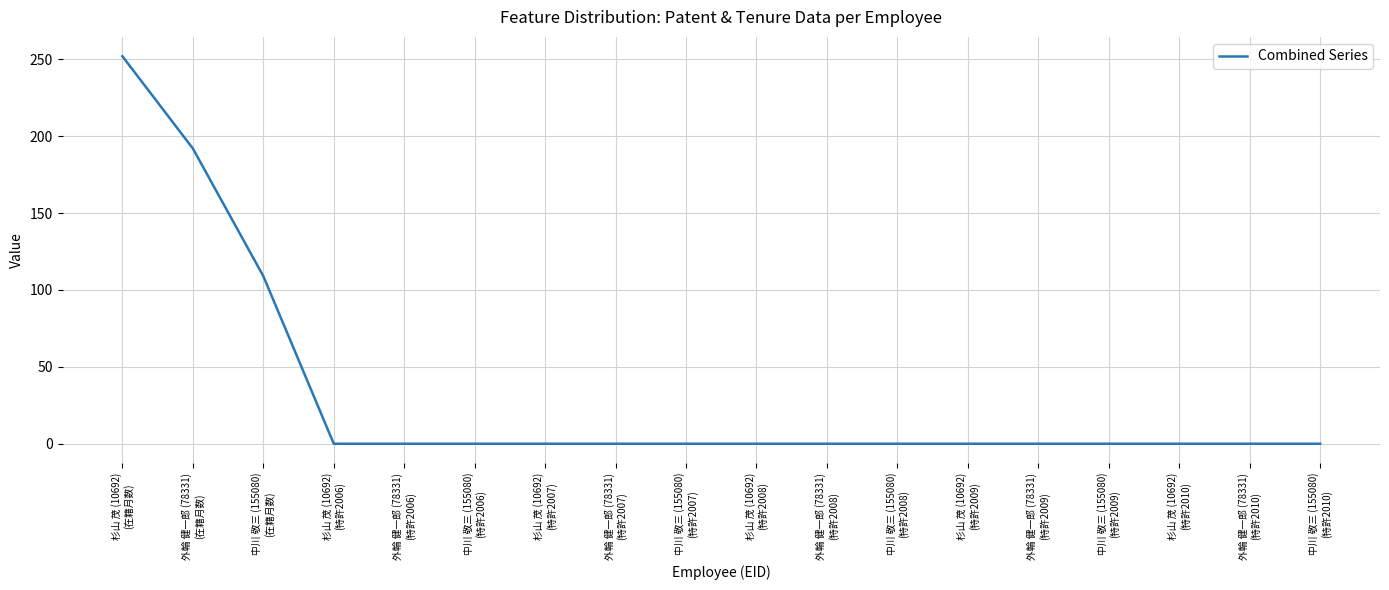

Is it true that the value at 中川 敬三 (155080)
(特許2009) is 0?

True